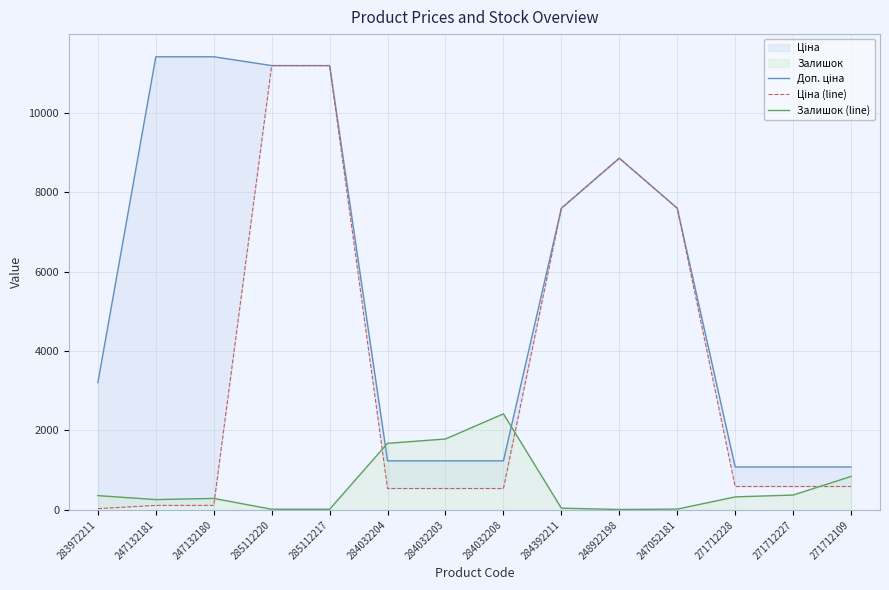

What is the highest value of the Ціна (line) series?

11188.2